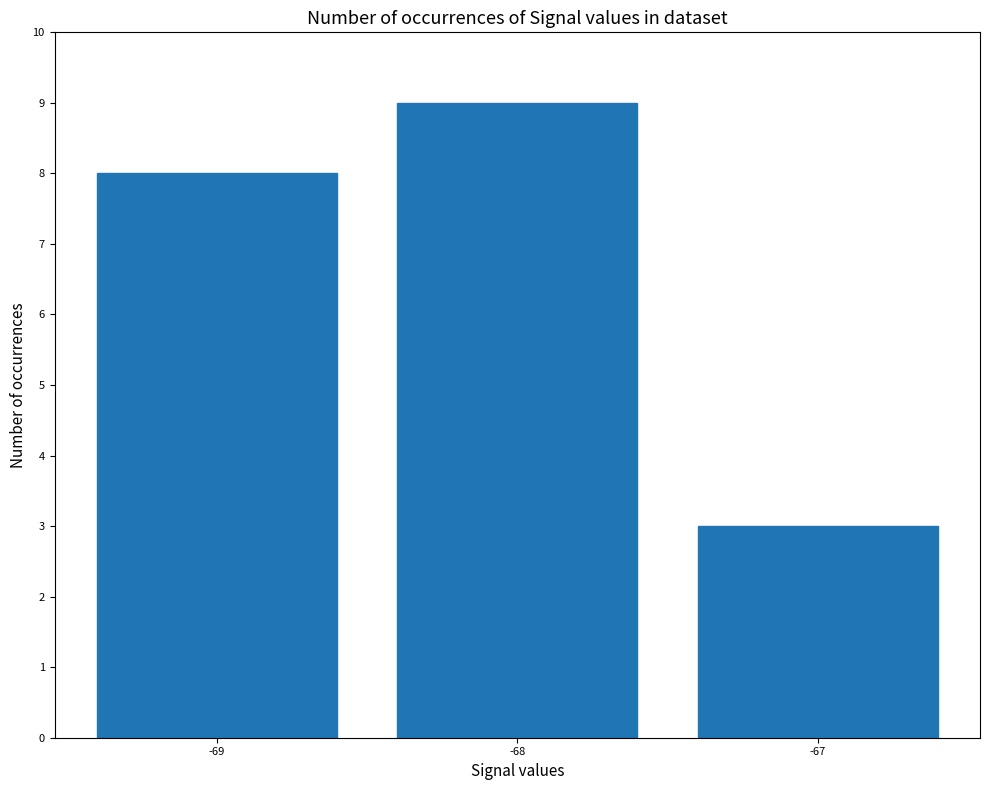

Rank the categories by value from highest to lowest.

-68, -69, -67